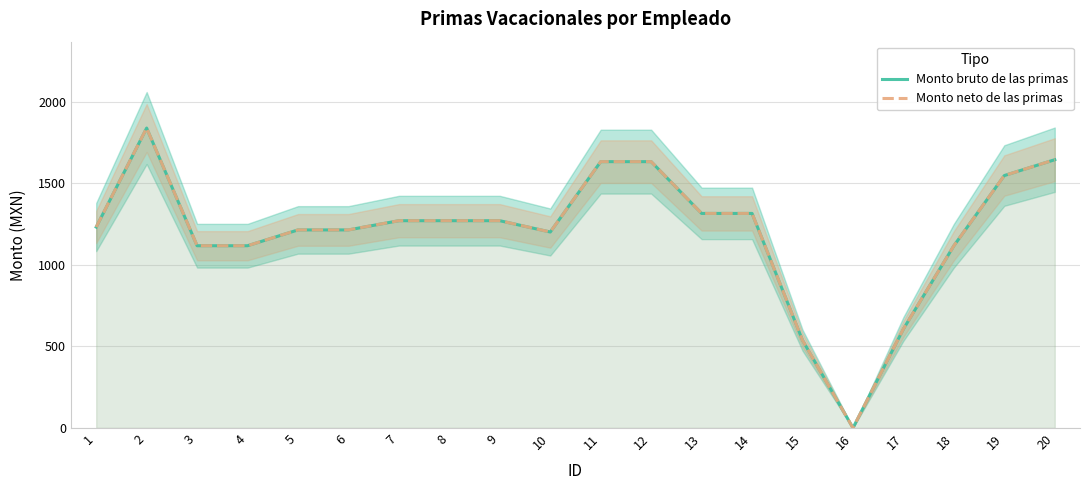

How many values in the Monto neto de las primas series exceed 1270?

10